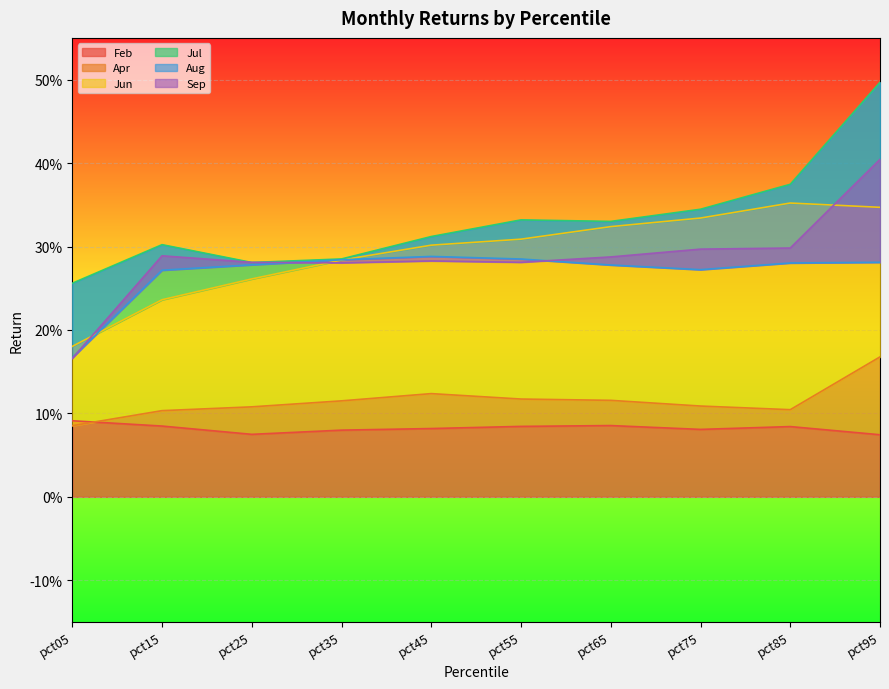

At pct05, list the series in order from largest to smallest.

Jul, Jun, Aug, Sep, Feb, Apr